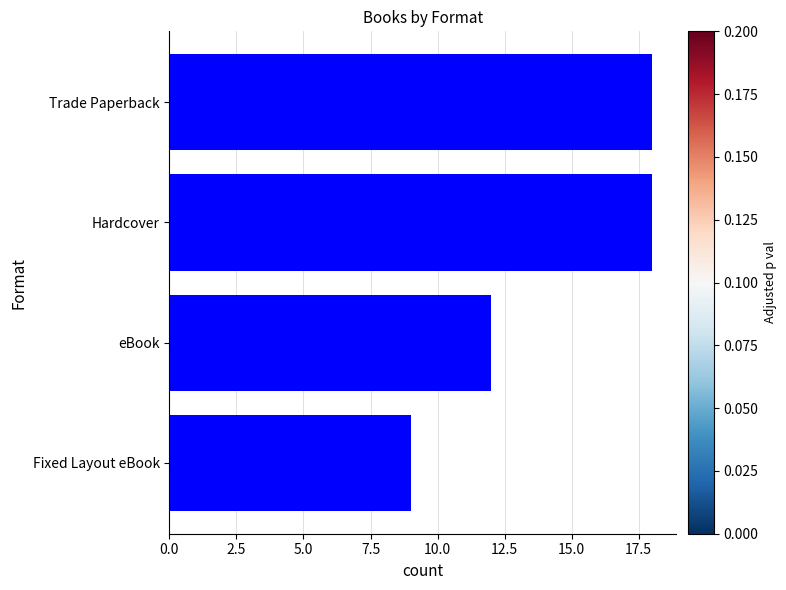

What position from the top is Trade Paperback?

1